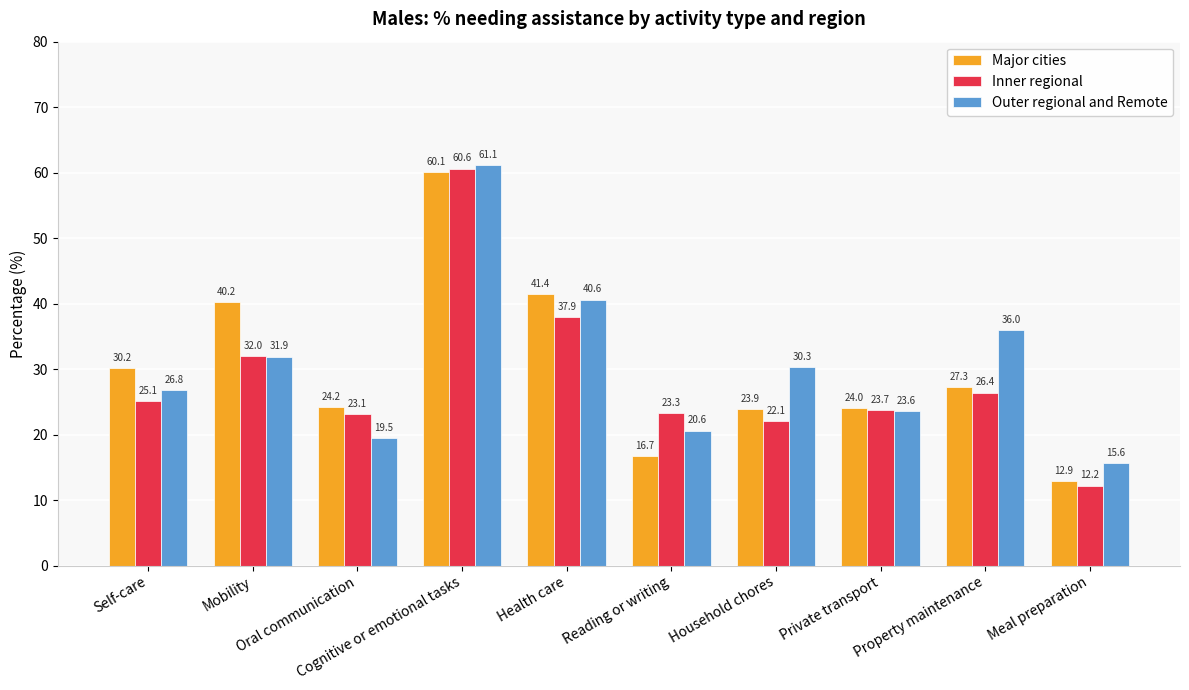

What is the difference between the Outer regional and Remote values at Reading or writing and Meal preparation?

5.0